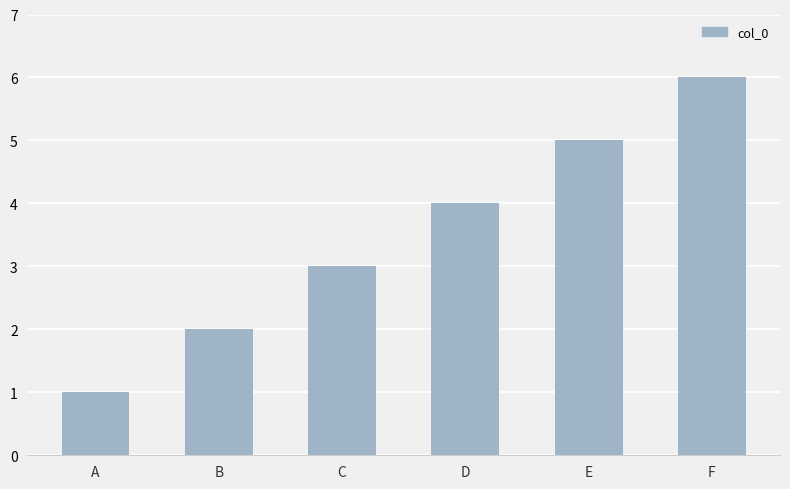

Reading right to left, extract all data points from this chart.

6	5	4	3	2	1